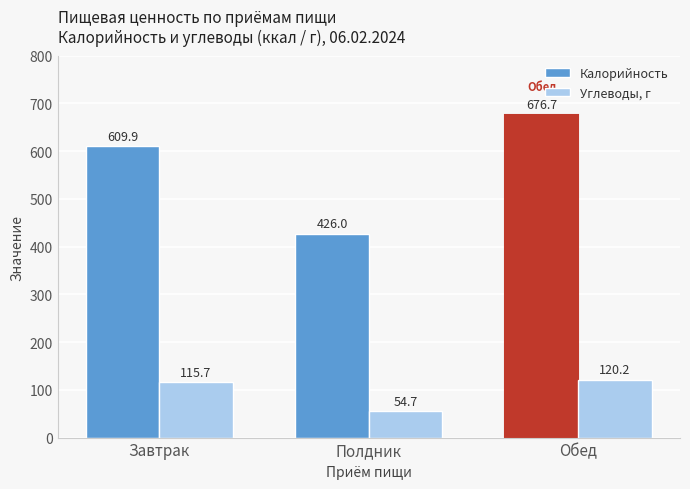

Read the Калорийность value at Завтрак.

609.9